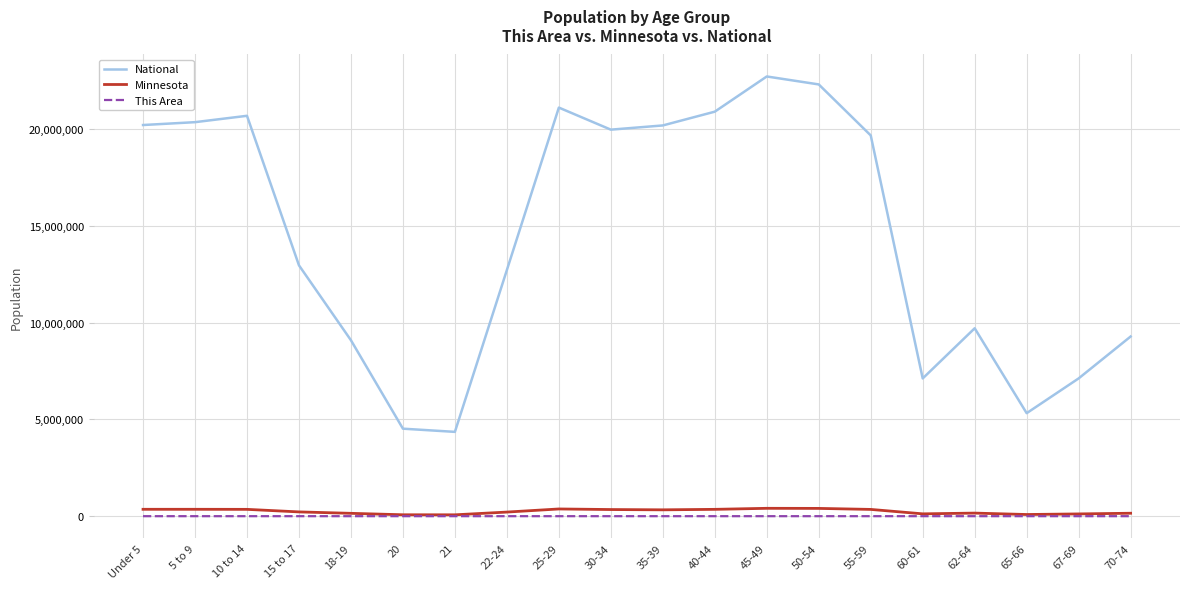

Where is National nearest to the value 13531442?

15 to 17